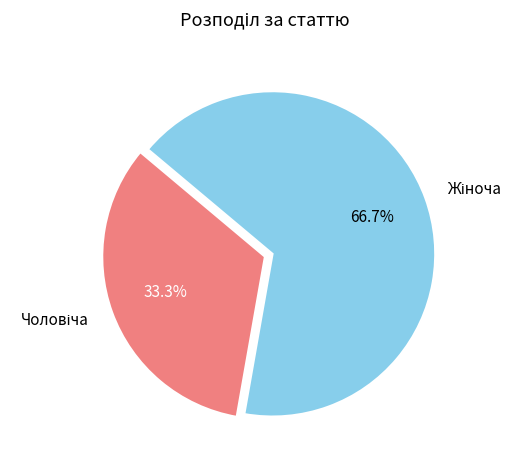

Is there a majority slice in this chart?

Yes